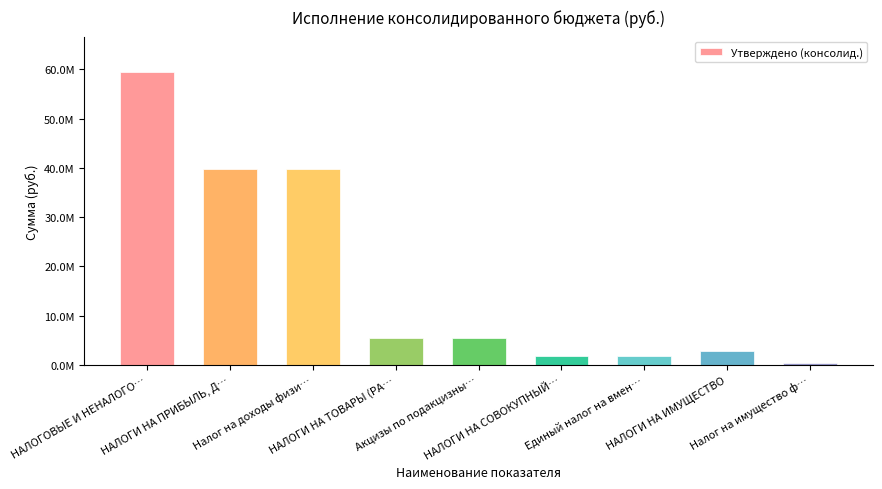

Between НАЛОГОВЫЕ И НЕНАЛОГОВЫЕ ДОХОДЫ and Единый налог на вмененный доход, which series saw the biggest shift?

Утверждено (консолид.)